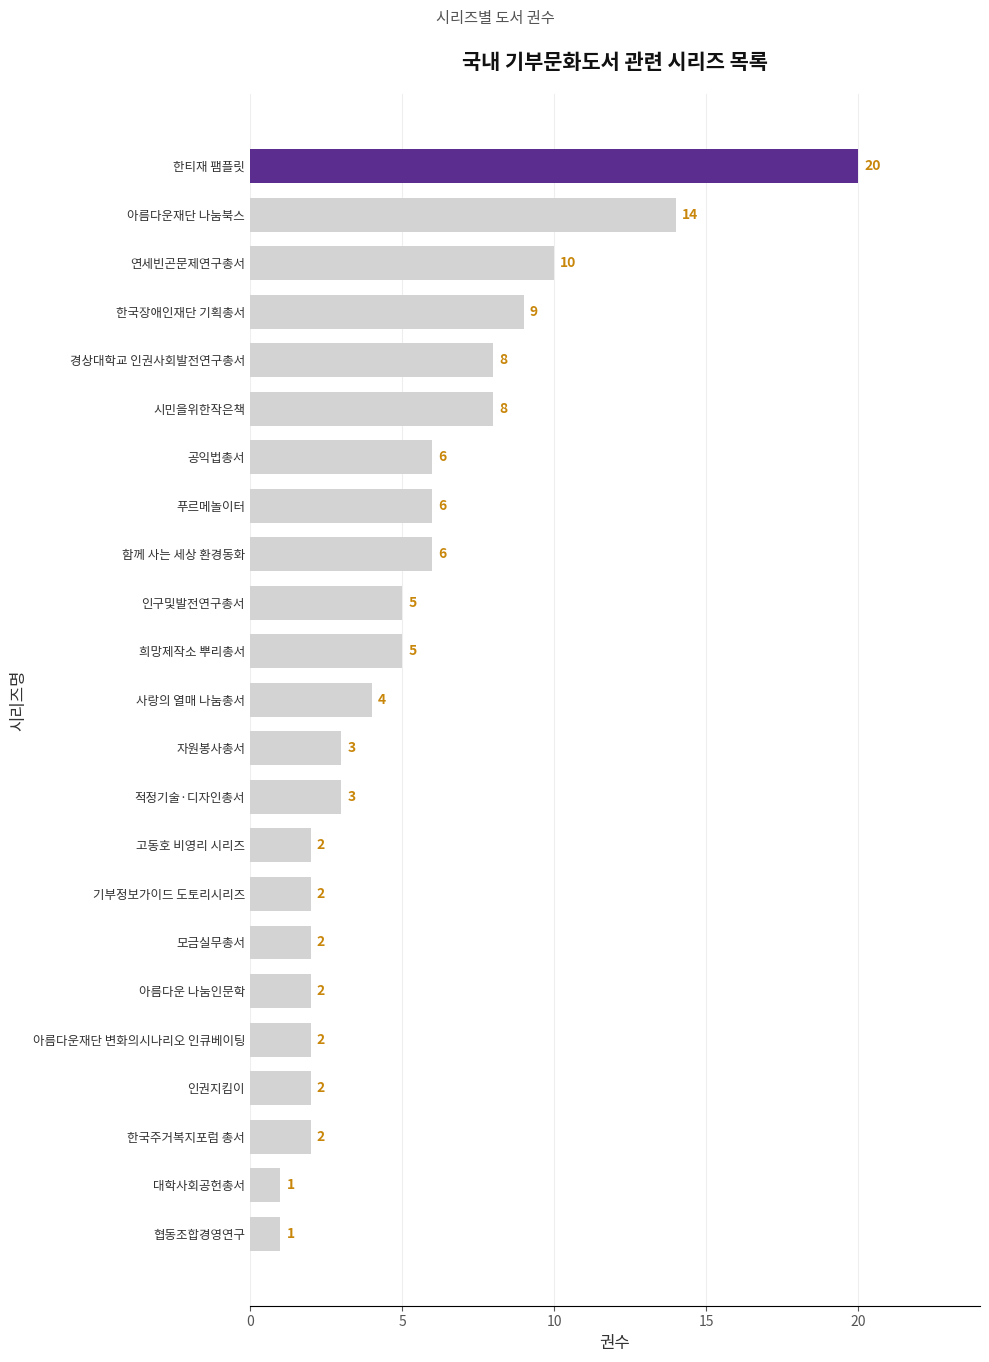

How many bars are there in total?

23